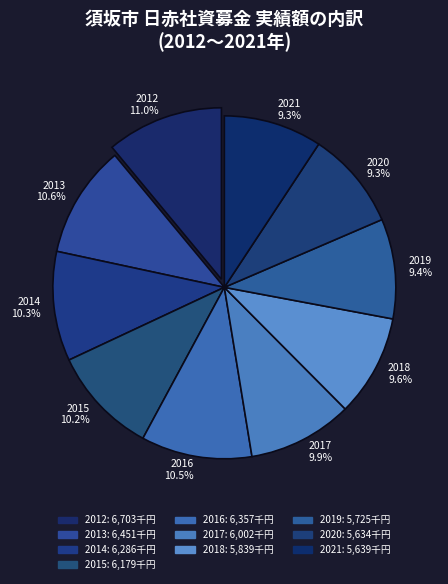

What is the ratio of the value at 2018 9.6% to the value at 2020 9.3%?

1.0